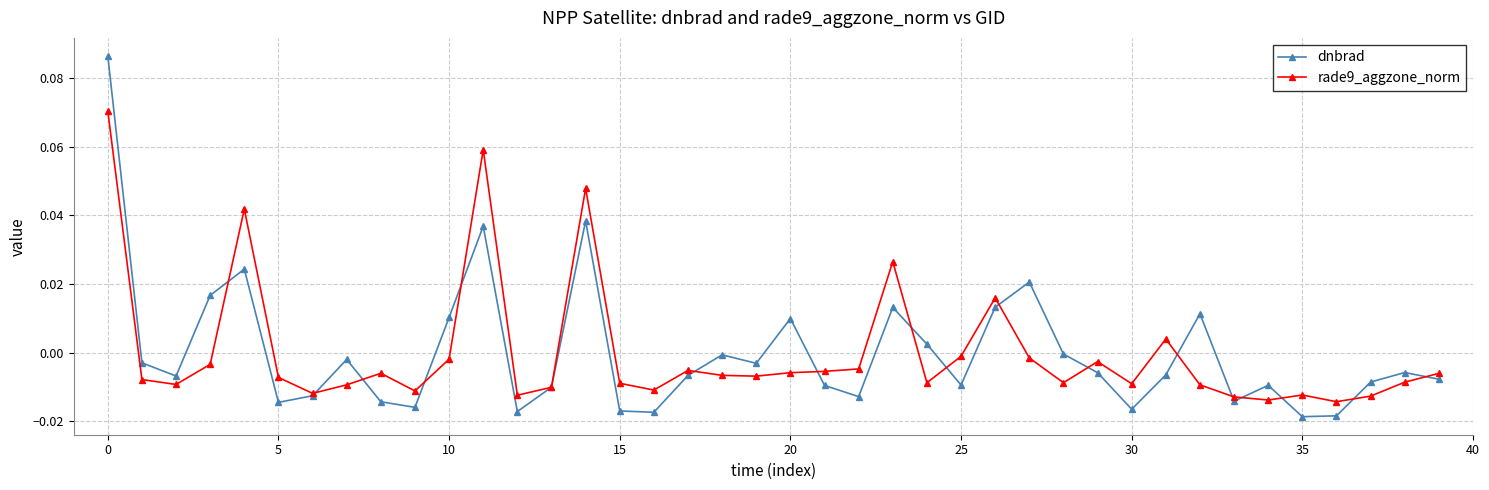

Which series has the largest range (max minus min)?

dnbrad